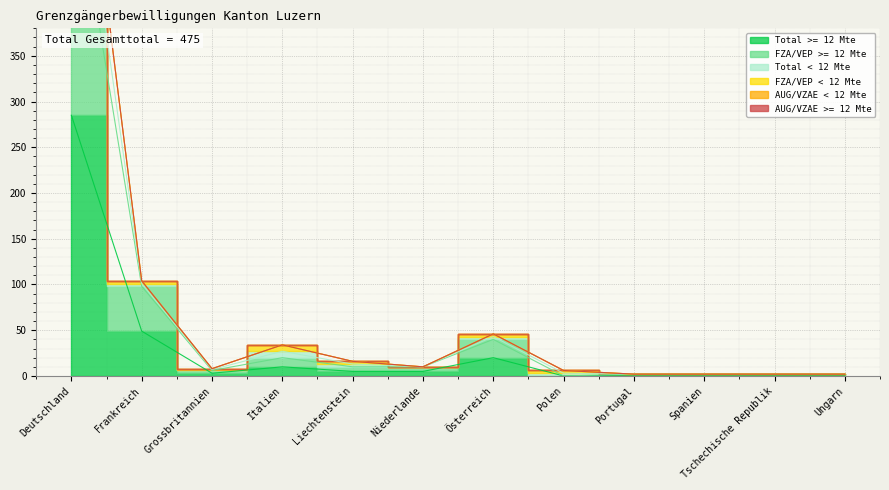

The Total >= 12 Mte series shows 3 at Grossbritannien. True or false?

True